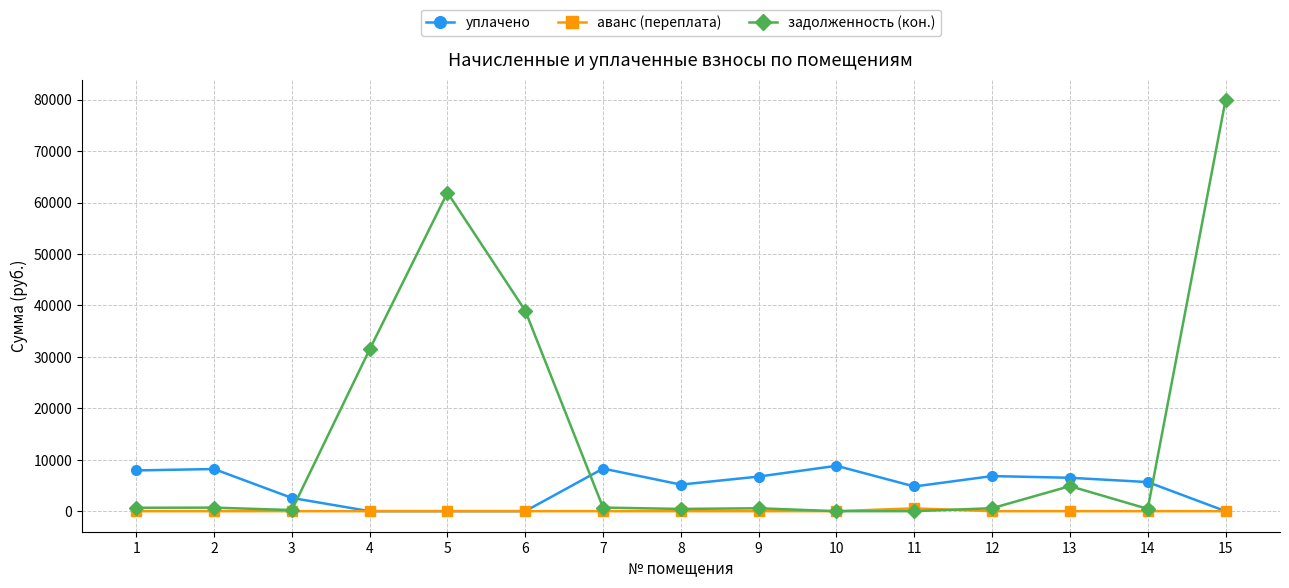

Does the chart have visible grid lines?

Yes